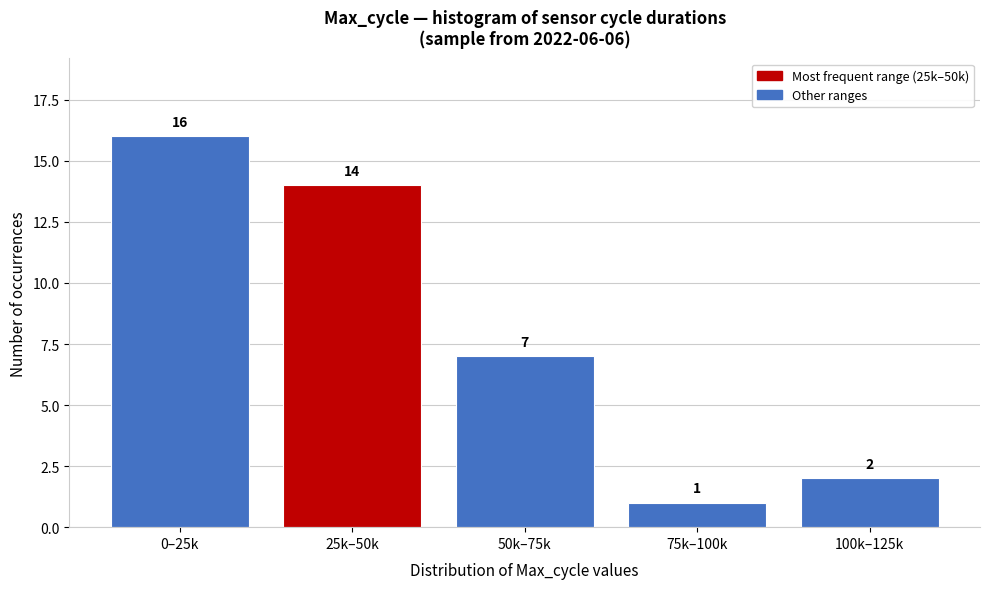

Reading left to right, what are all the values shown in this chart?

0–25k=16	25k–50k=14	50k–75k=7	75k–100k=1	100k–125k=2